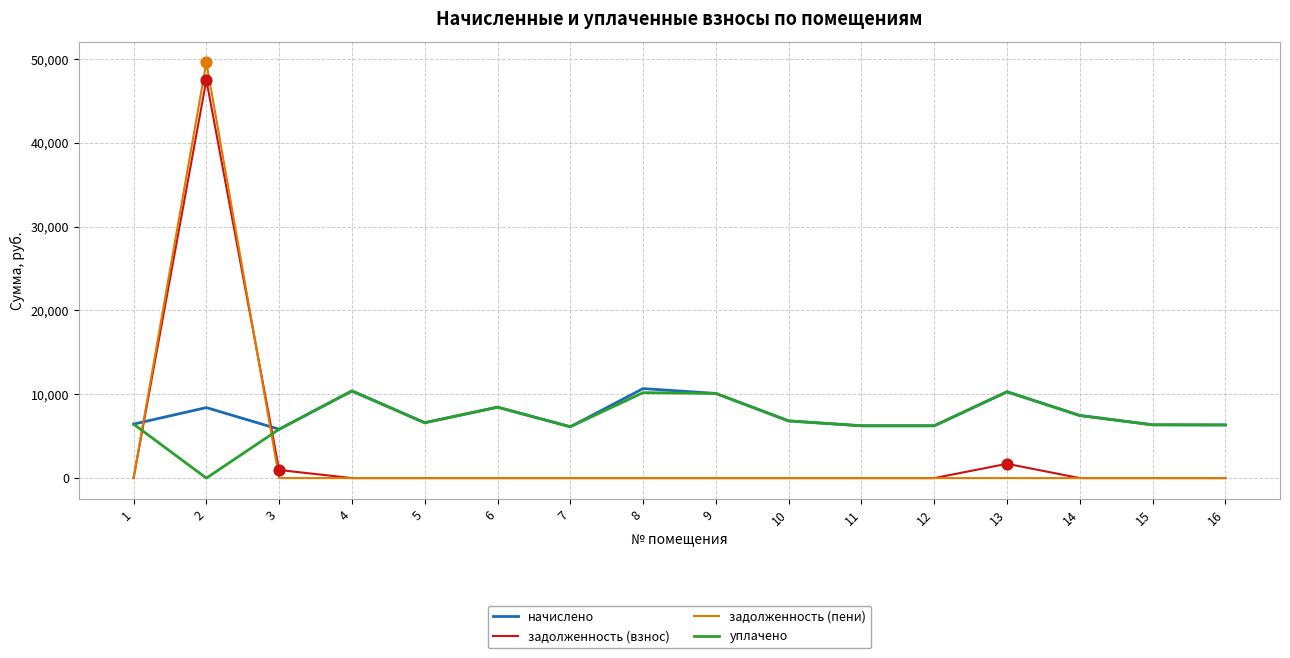

Is the value of задолженность (взнос) at 12 greater than the value of начислено at 2?

No